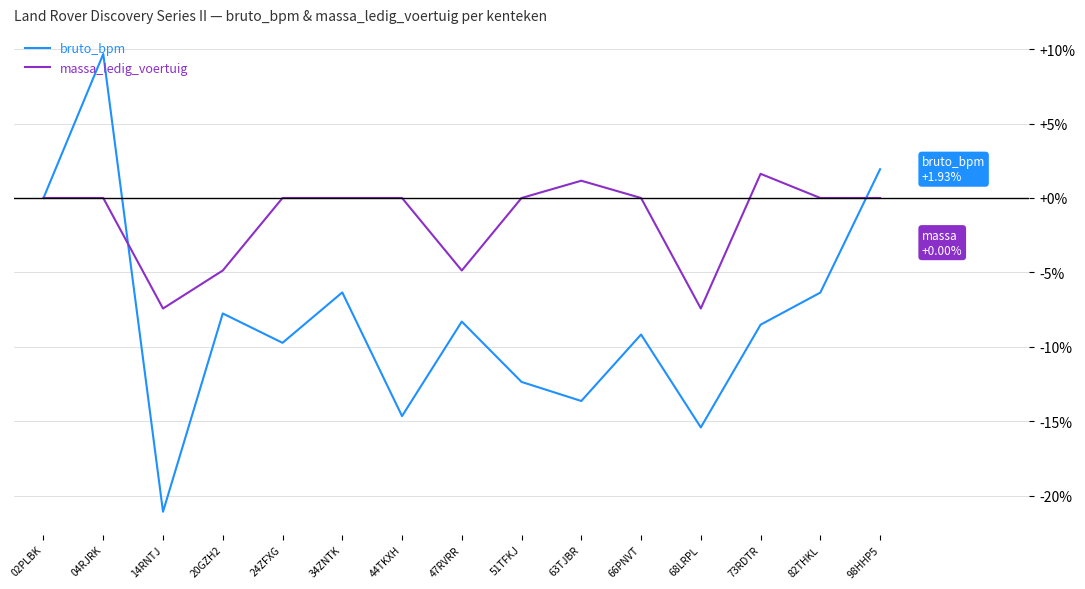

True or false: massa_ledig_voertuig and bruto_bpm cross at least once.

True